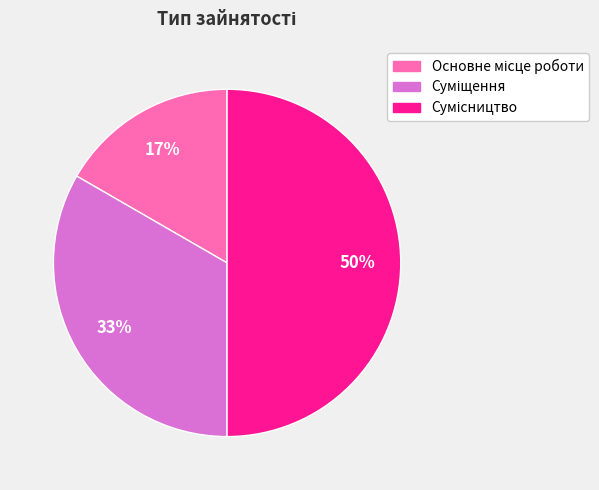

To the nearest percent, what is the difference between the largest and smallest slice percentages?

33%